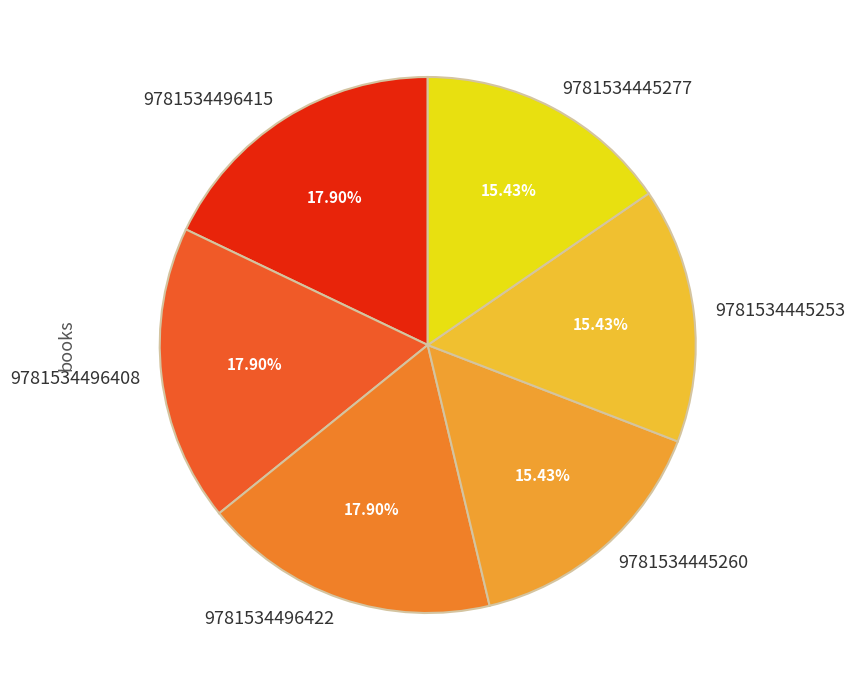

Is the sum of 9781534445253 and 9781534496415 greater than half?

No